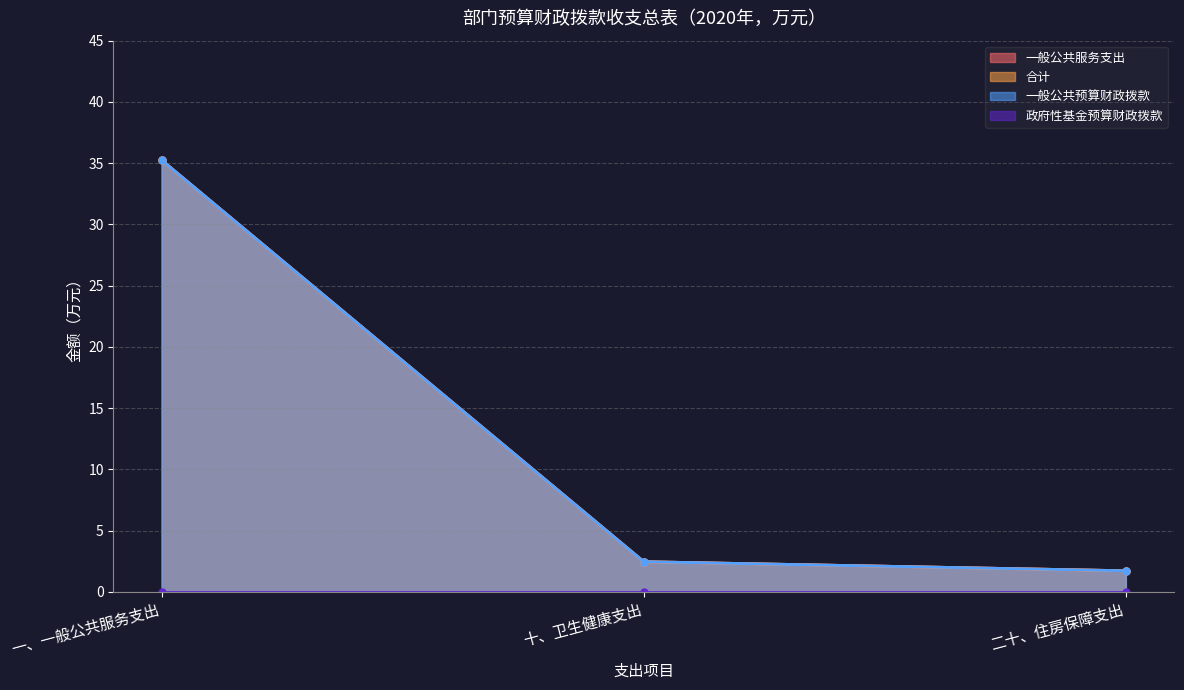

Rank the series by their maximum value, from highest to lowest.

一般公共服务支出, 合计, 一般公共预算财政拨款, 政府性基金预算财政拨款